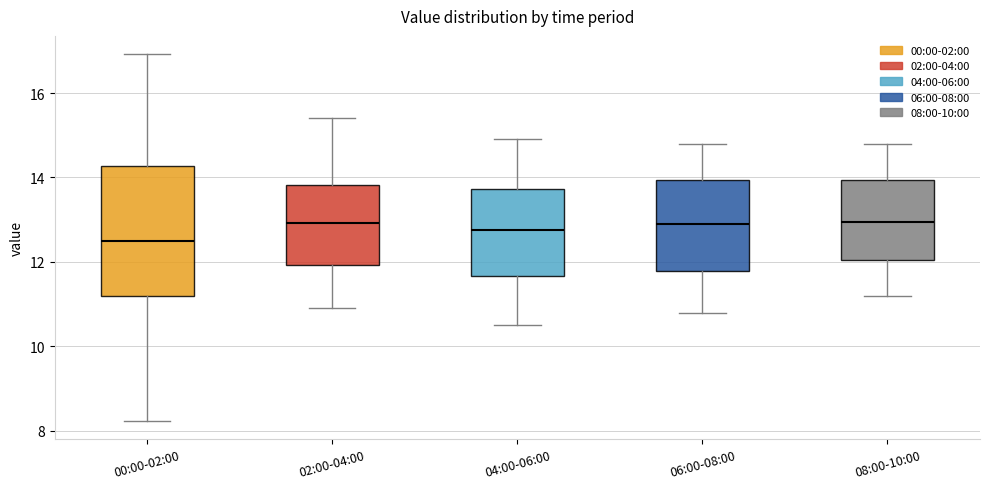

Where is the upper edge of the box for 04:00-06:00 on the y-axis? The values are not printed on the chart, so give them approximately, as read against the axis.

13.8